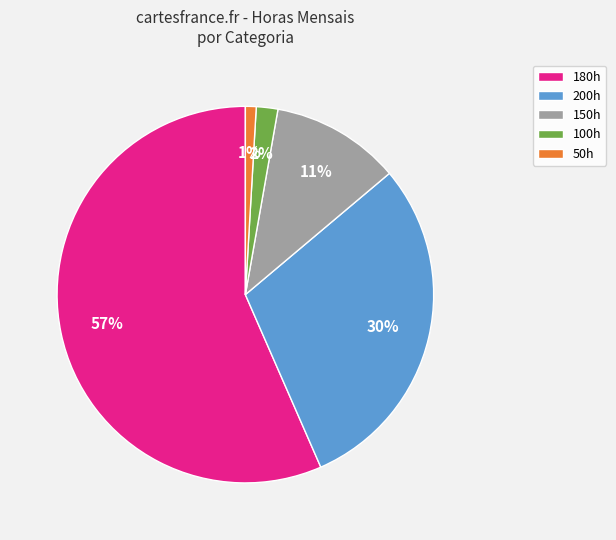

Is there any slice that represents more than half of the pie?

Yes